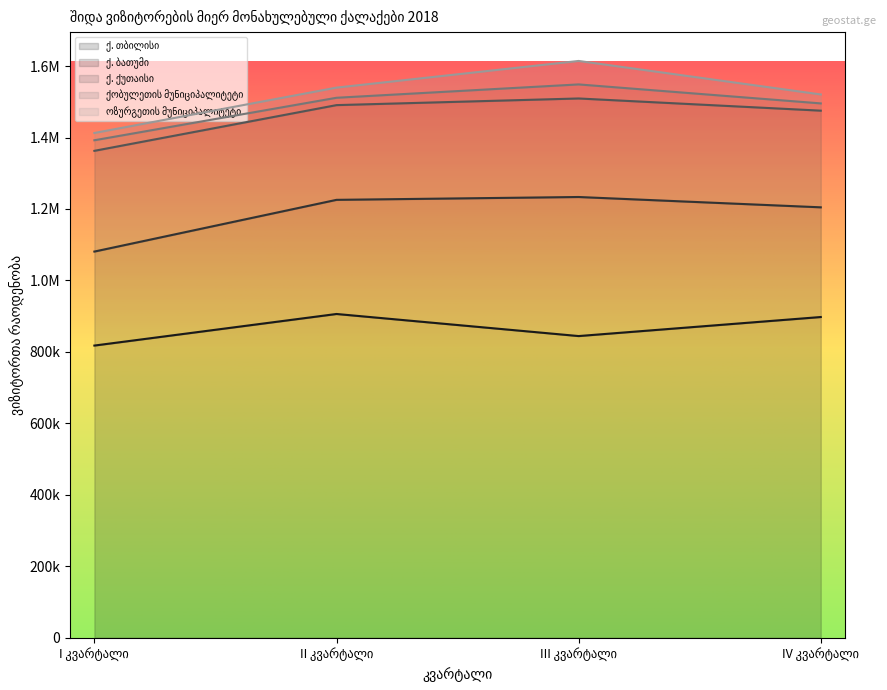

True or false: ქ. ქუთაისი and ქ. თბილისი cross at least once.

False